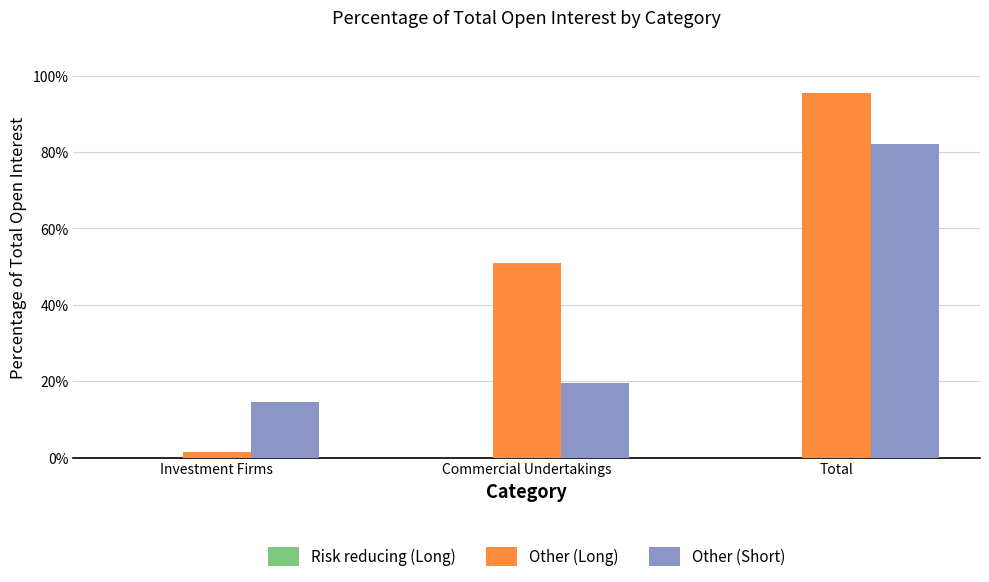

At which category is the sum across all series the highest?

Total